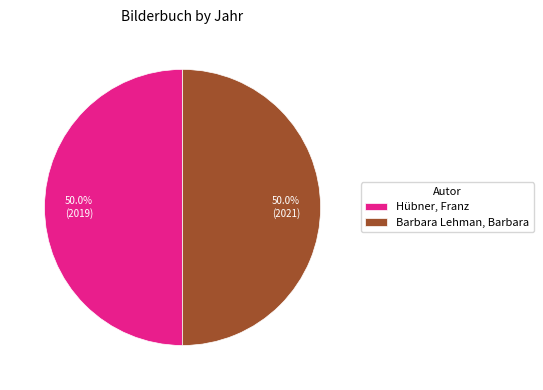

Combined, do Hübner, Franz and Barbara Lehman, Barbara account for over 50%?

Yes